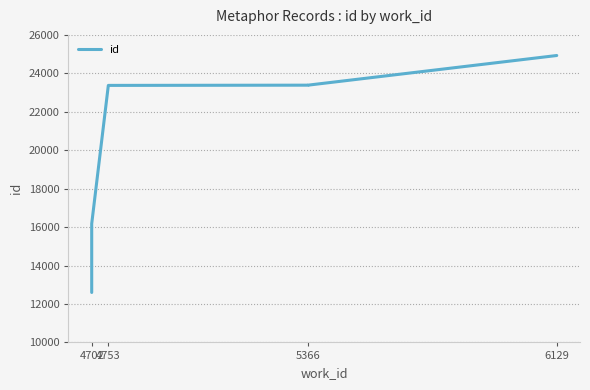

What is the value of the 1st point from the left?

12599